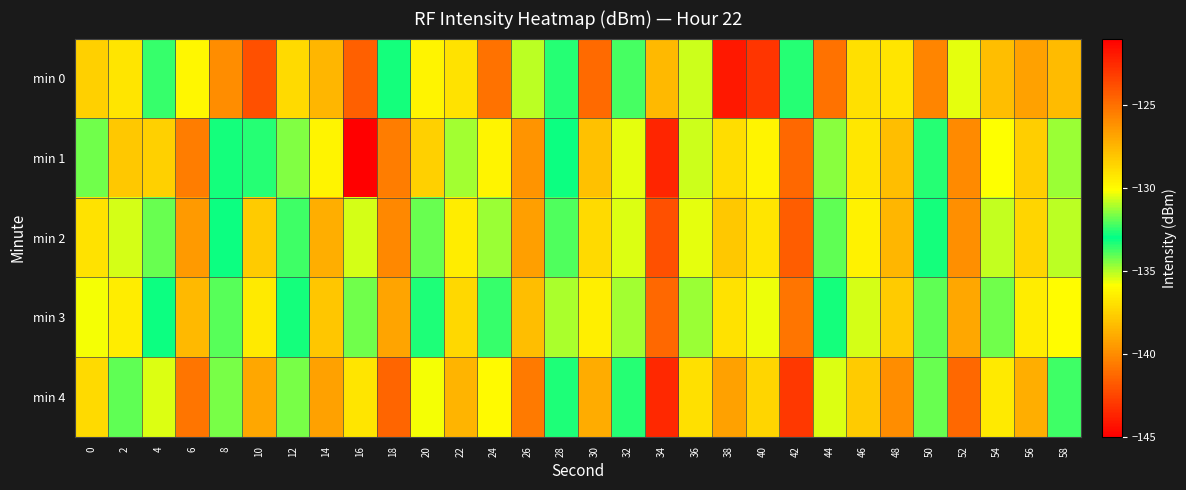

What is the smallest value displayed?

-145.2